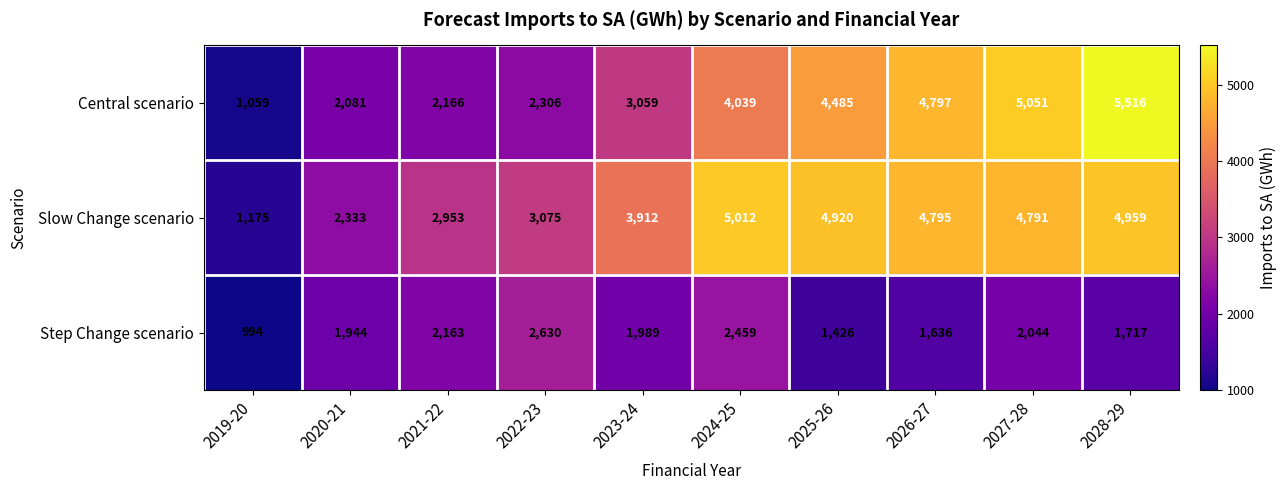

What is the maximum value shown in the chart?

5516